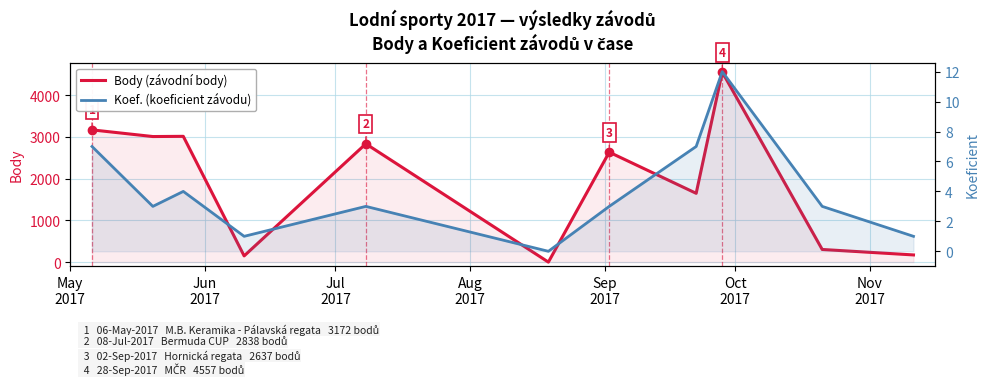

Does the chart have visible grid lines?

Yes